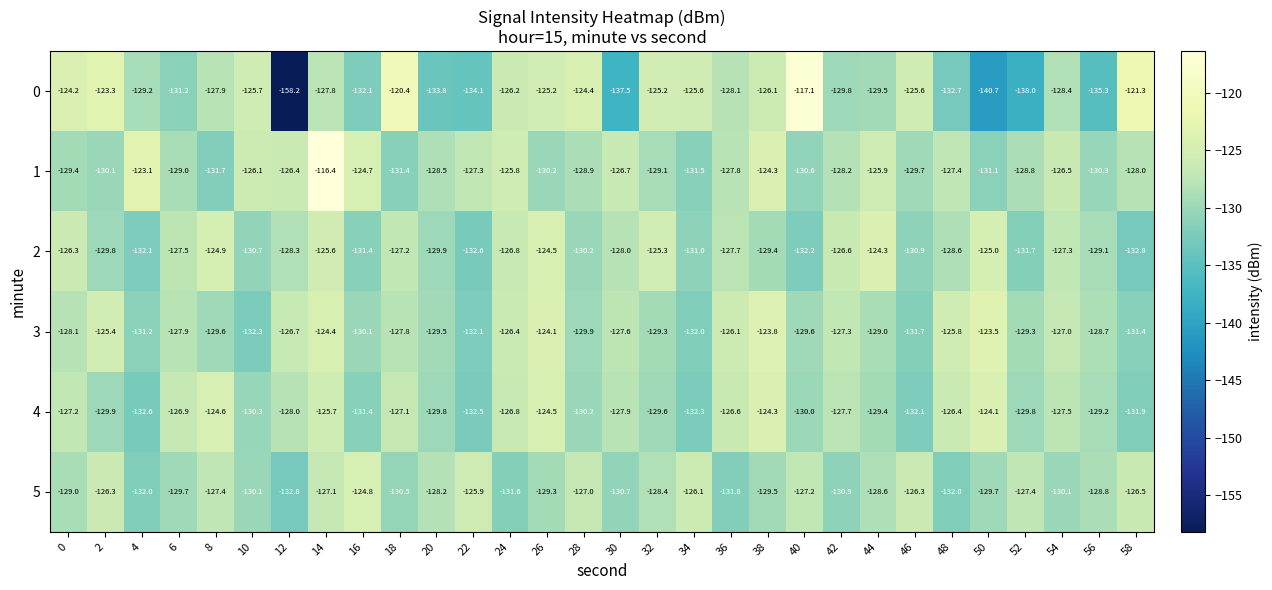

What is the total value across all series at 48?

-772.9